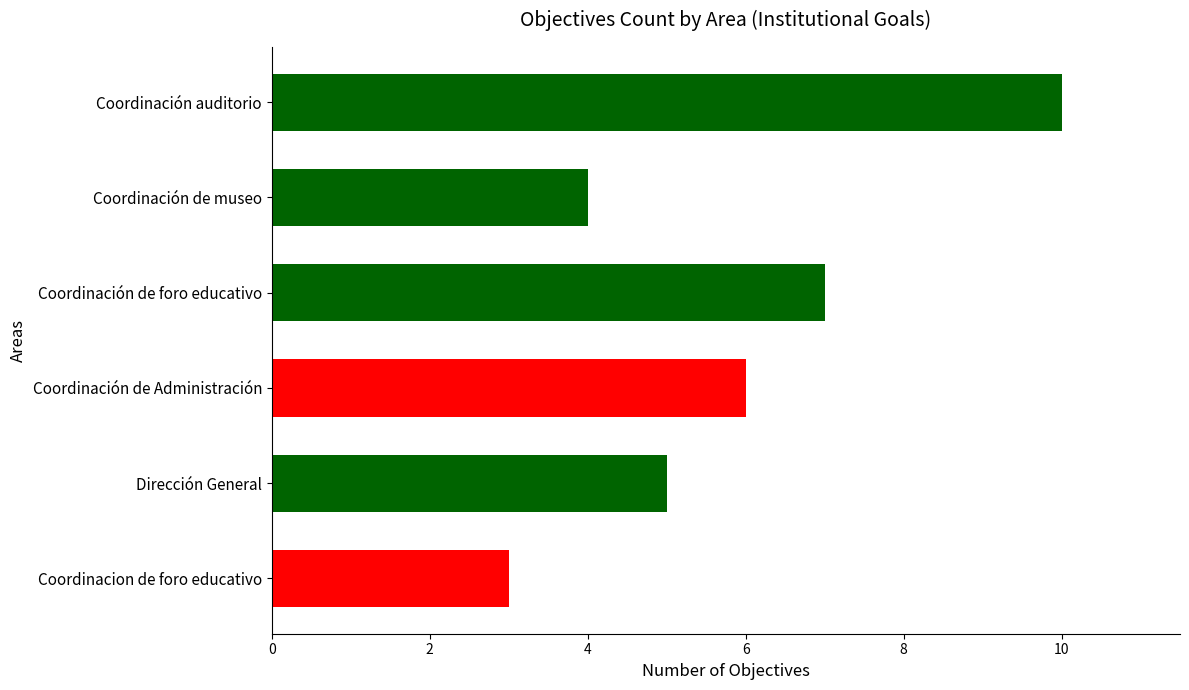

Reading top to bottom, transcribe all the data shown in this chart.

10	4	7	6	5	3